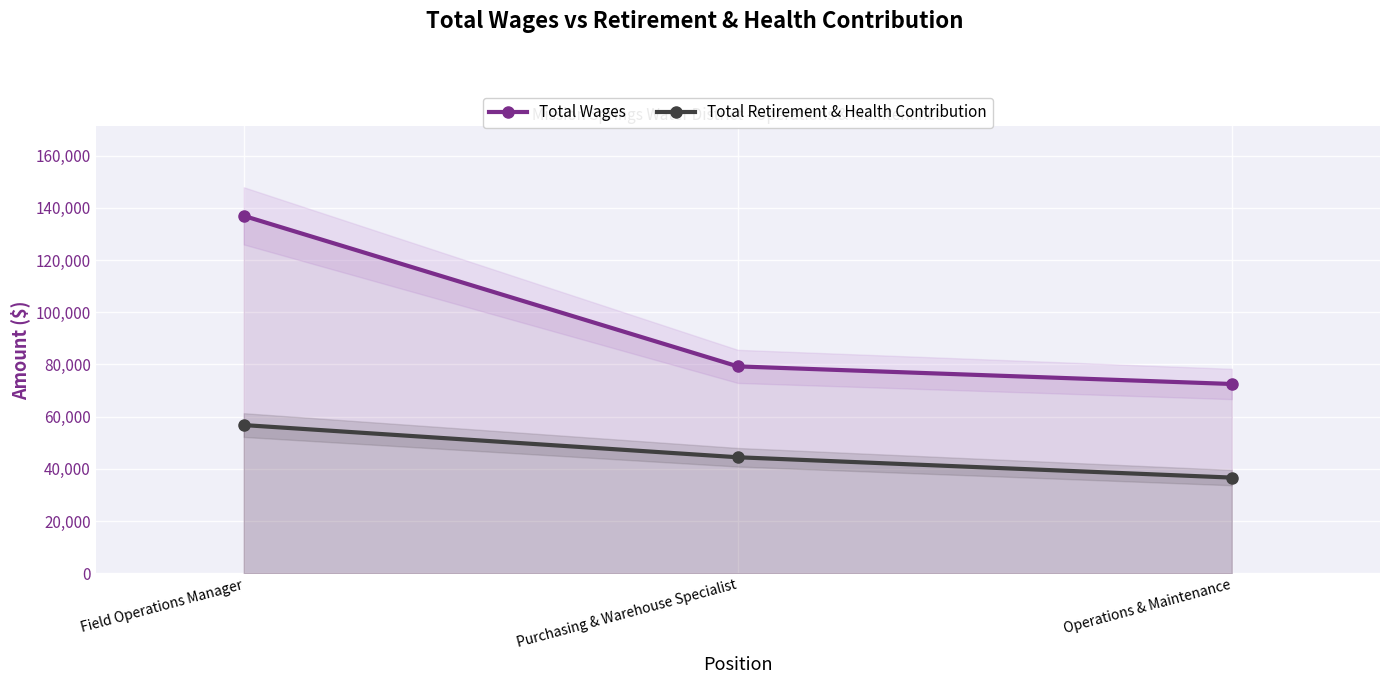

Which series has the widest spread of values?

Total Wages